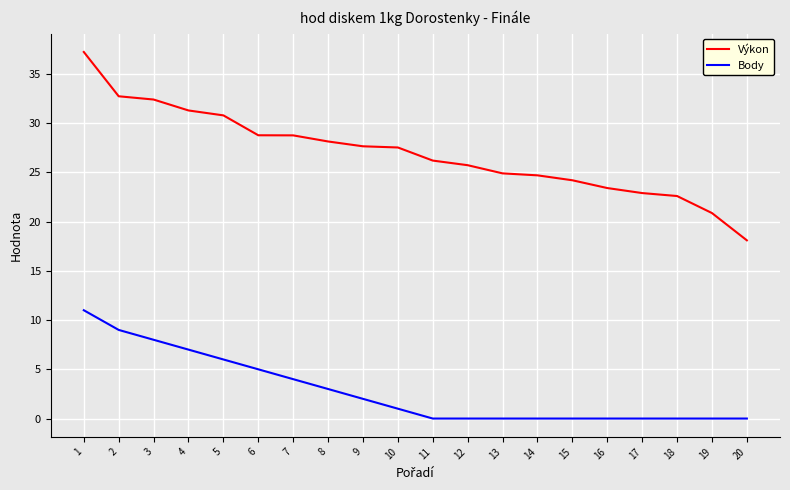

What are all the series names shown in the legend?

Výkon, Body